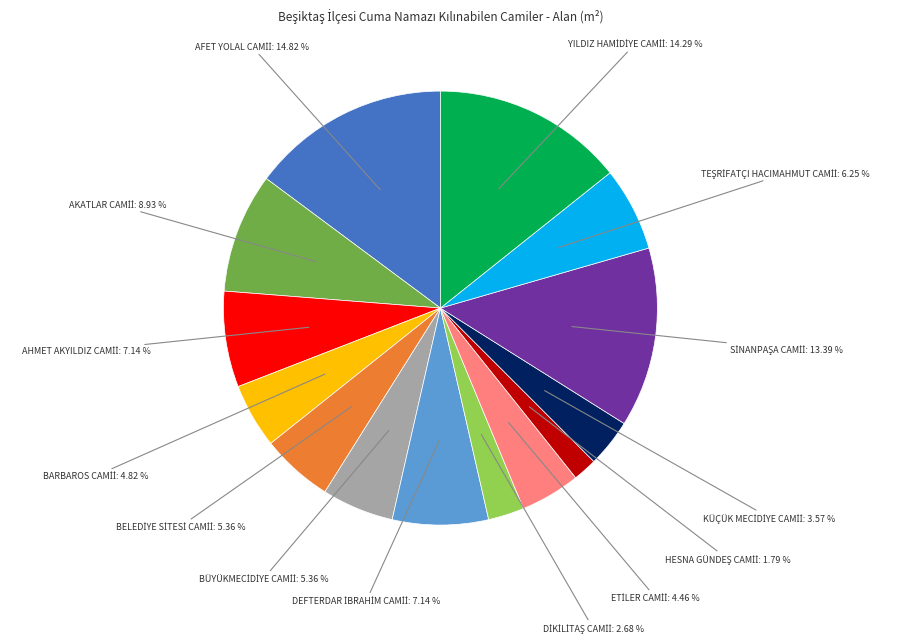

Is there any slice that represents more than half of the pie?

No